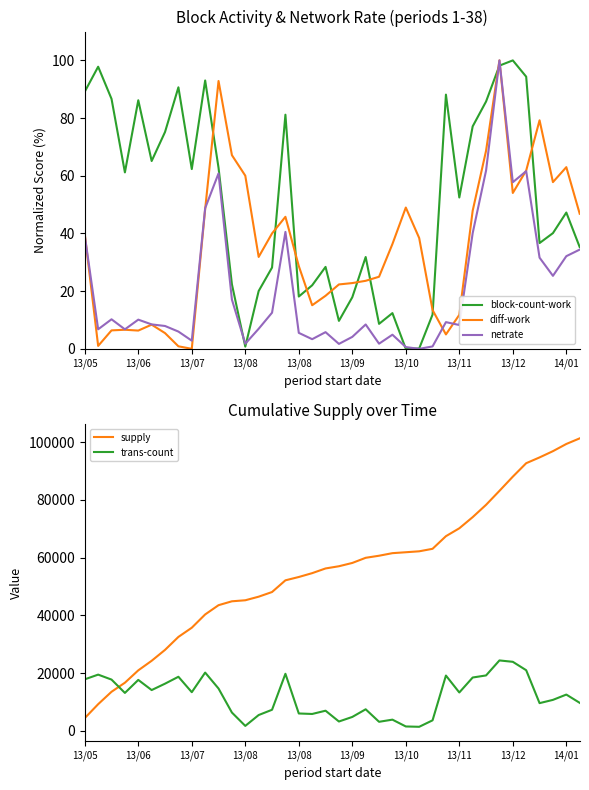

How many data points does each series have?

38